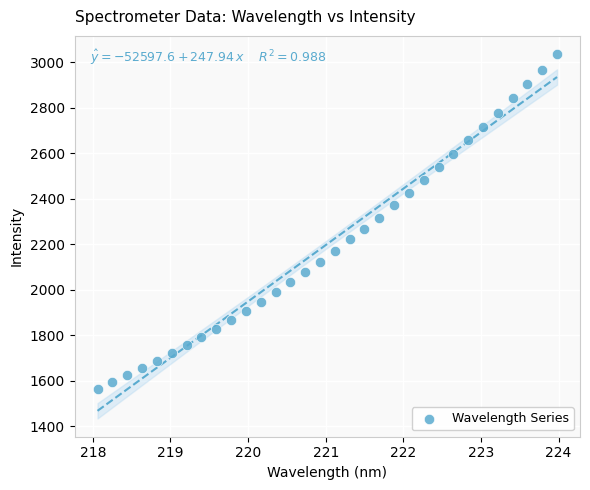

What is the range of Y values (max minus min)?

1471.8